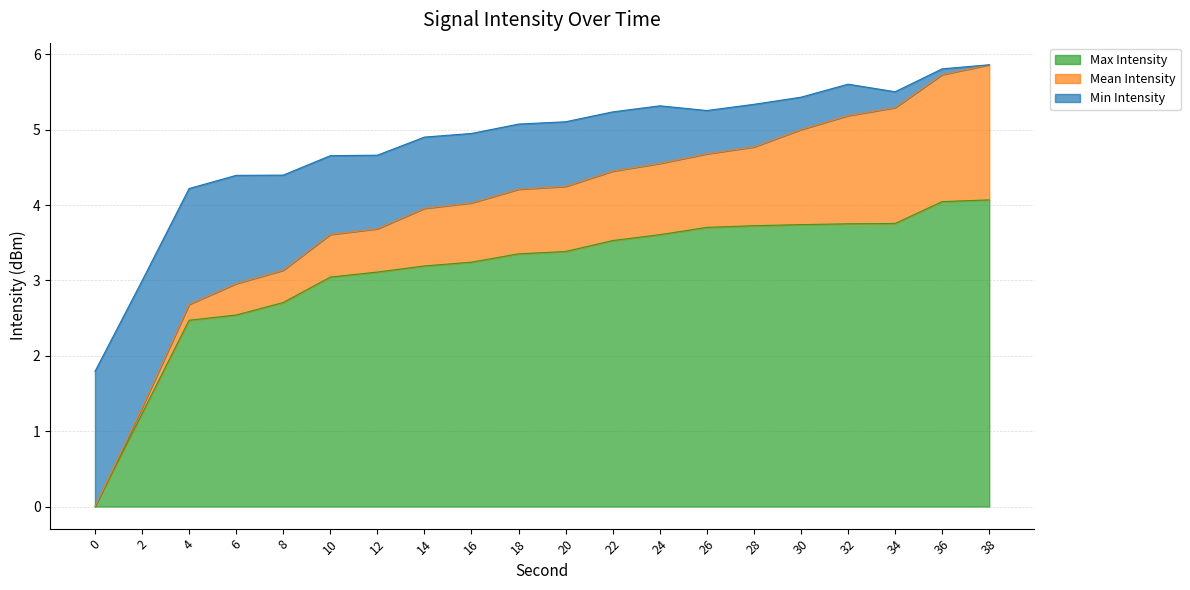

The value of Max Intensity at 36 is 1.8. True or false?

False